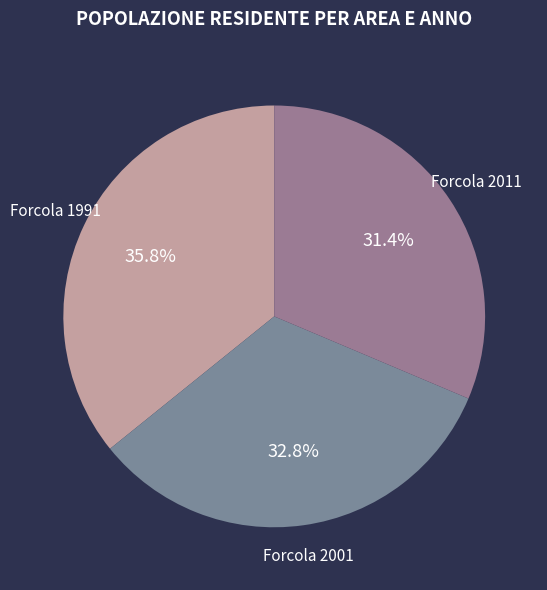

Is Forcola 2011 the majority of the pie?

No